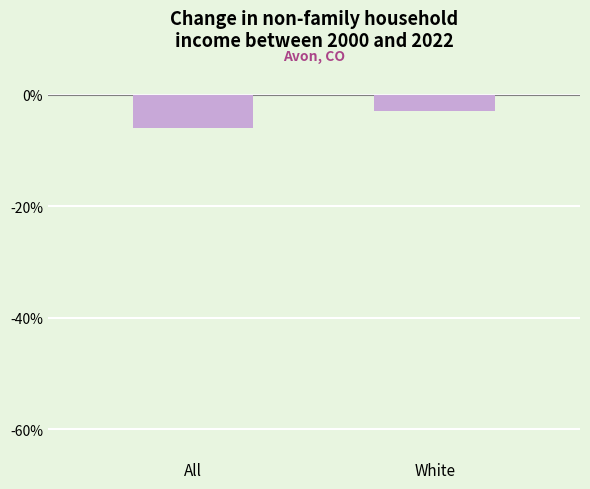

How many distinct data groups are displayed?

2